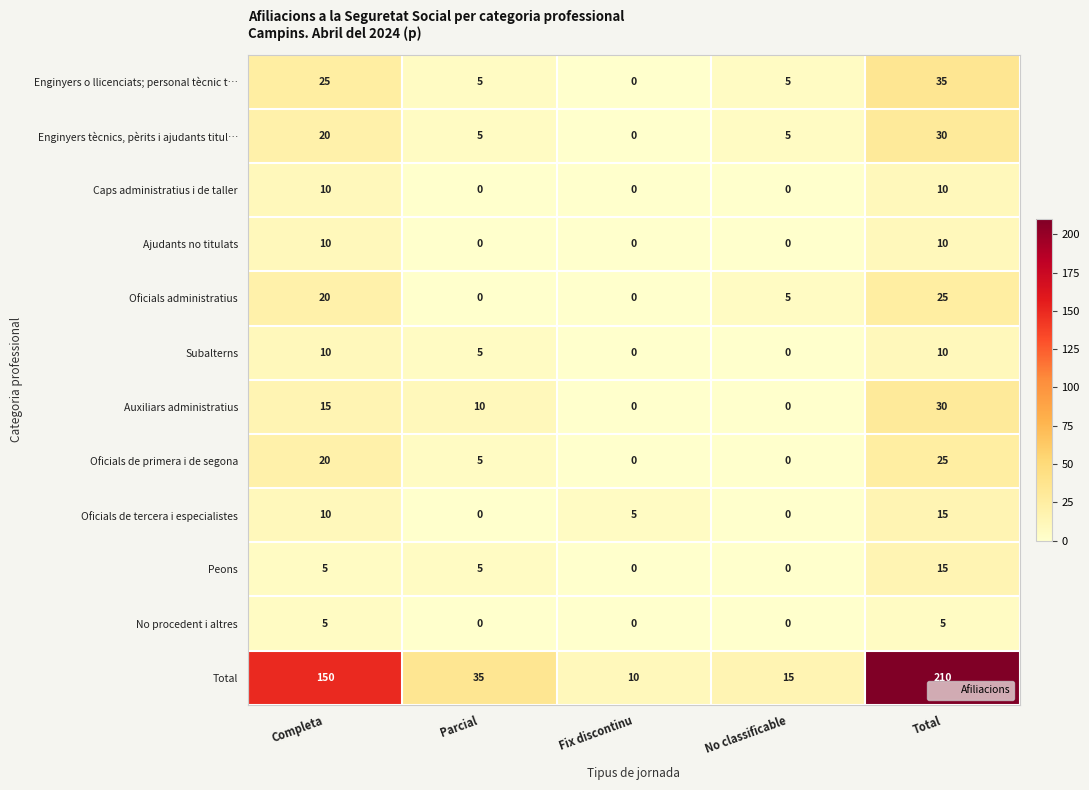

What is the total value across all series at Total?

420